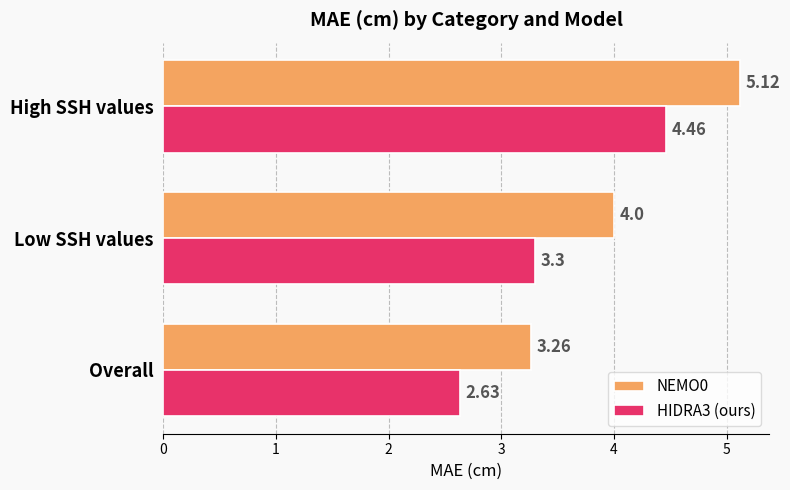

What is the average value of the NEMO0 series?

4.1